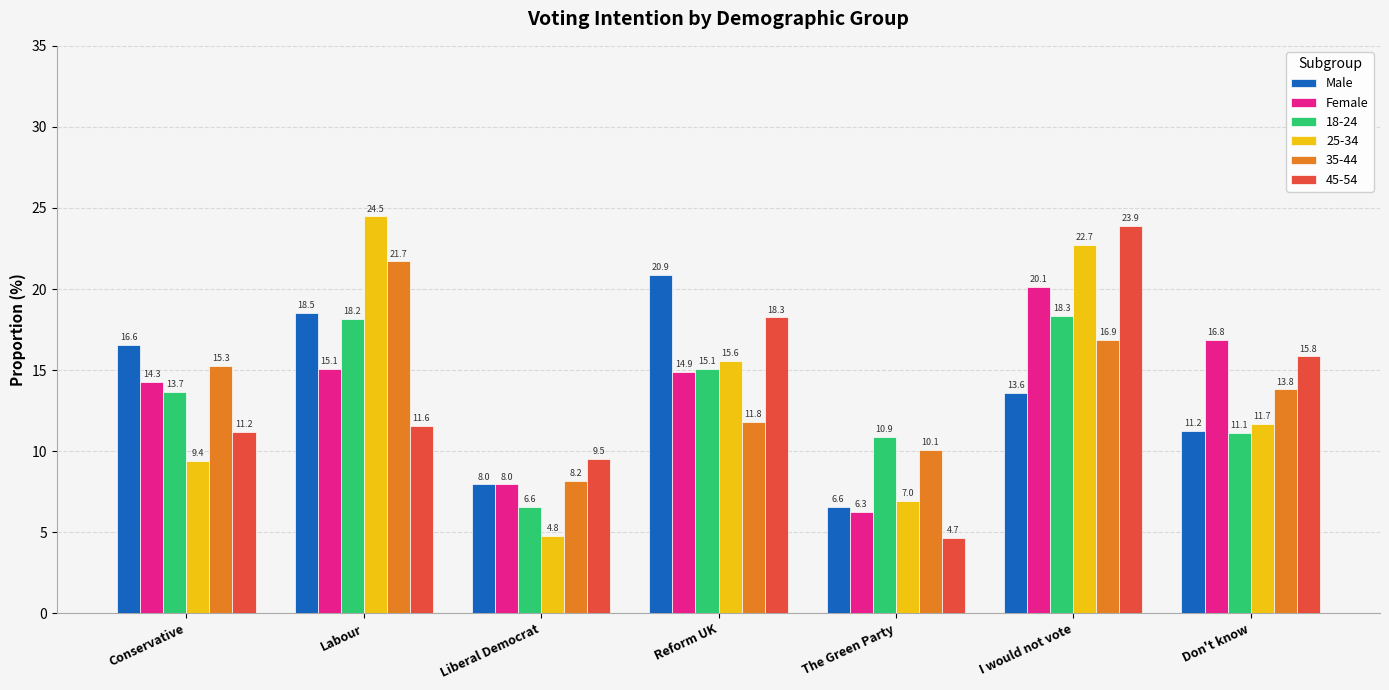

Which category has the highest value in the Female series?

I would not vote